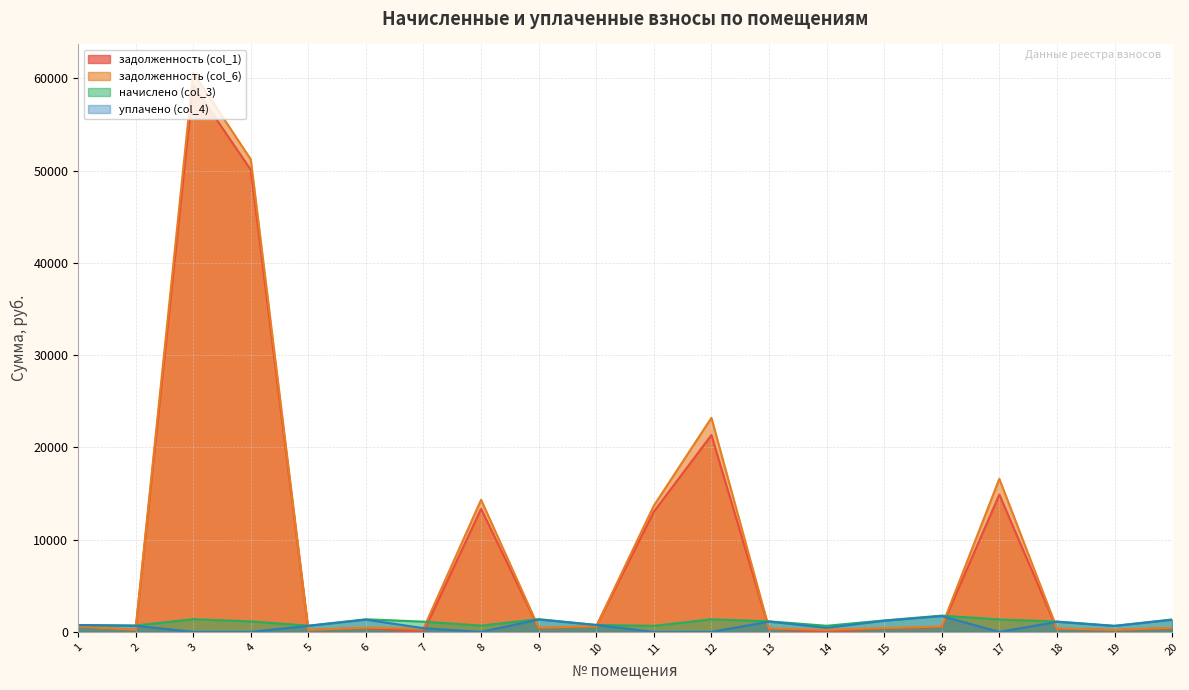

At how many categories does at least one series exceed 59427?

1